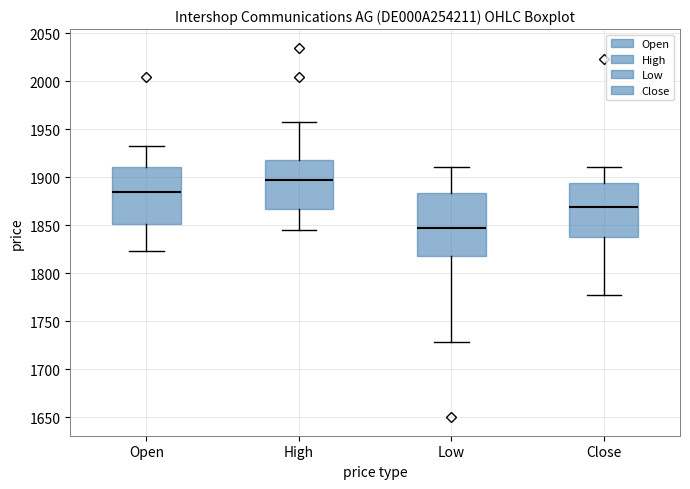

Comparing the boxes themselves (not the whiskers), which one is the tallest?

Low